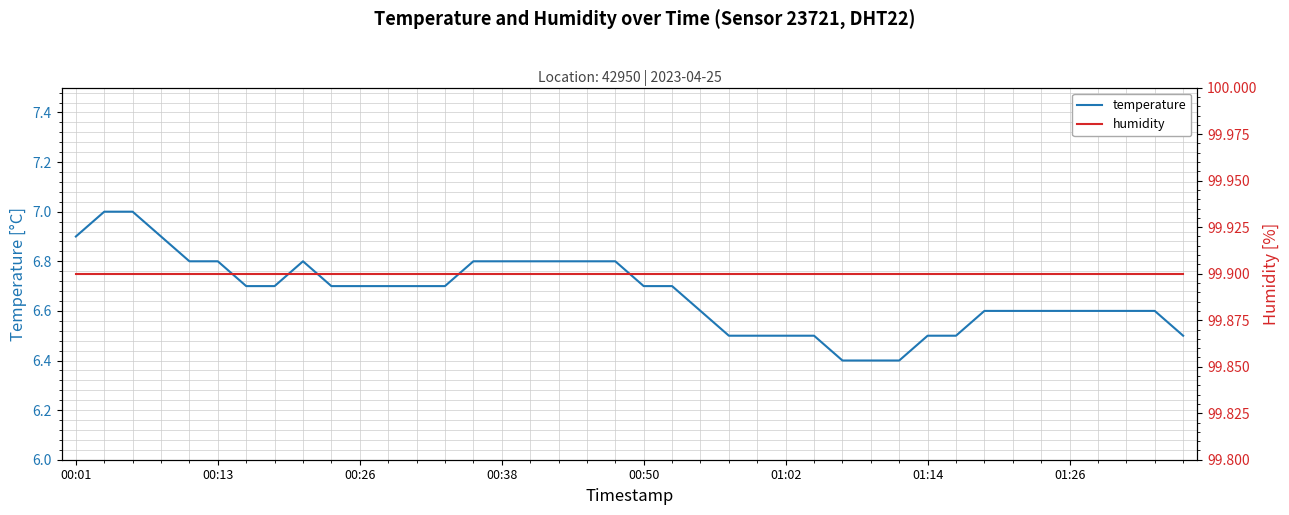

The value of temperature at 01:26 is 6.6. True or false?

True